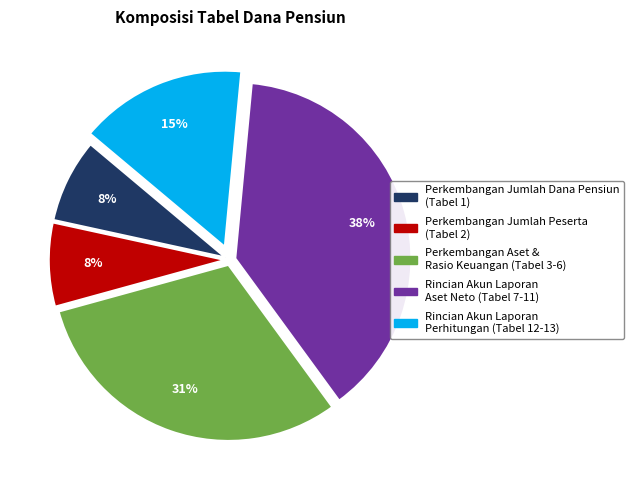

Do Rincian Akun Laporan Perhitungan (Tabel 12-13) and Perkembangan Jumlah Dana Pensiun (Tabel 1) together represent more than half of the pie?

No